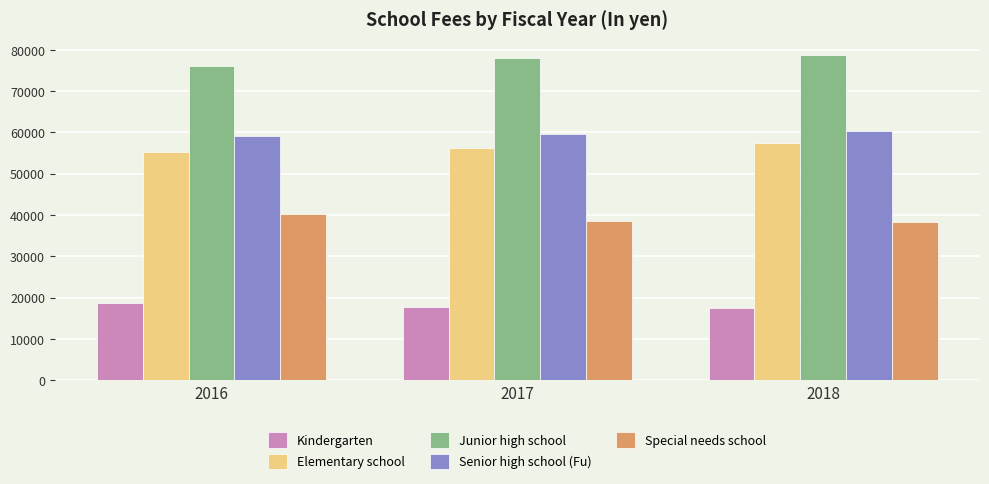

What is the difference between the highest and lowest values at 2018?

61145